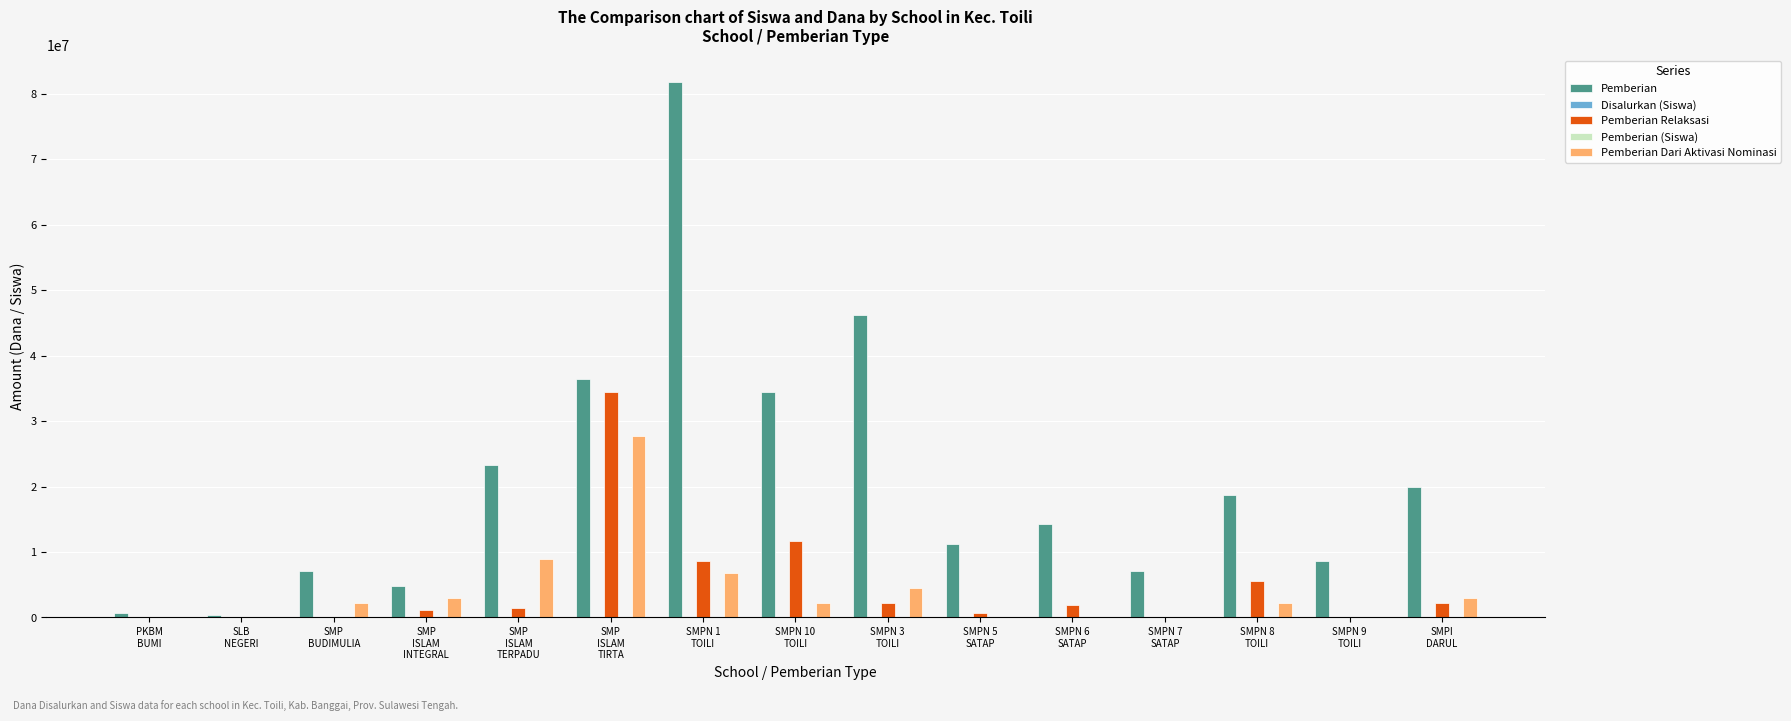

Which series has the largest total across all categories?

Pemberian